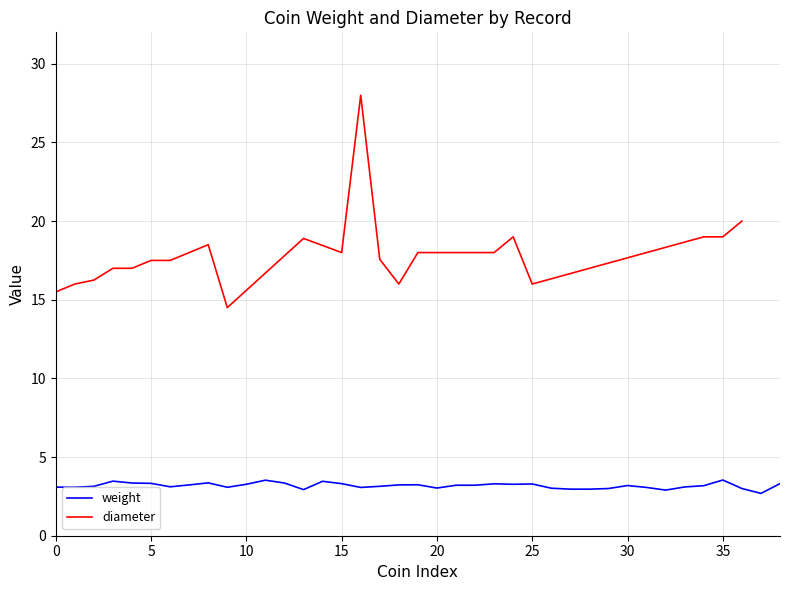

What is the maximum value for weight?

3.5